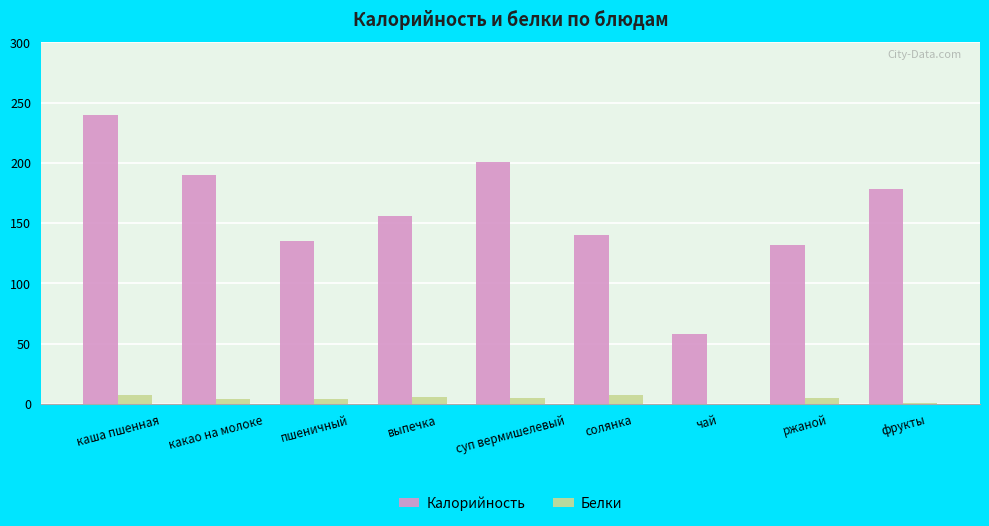

Between какао на молоке and ржаной, which series saw the biggest shift?

Калорийность